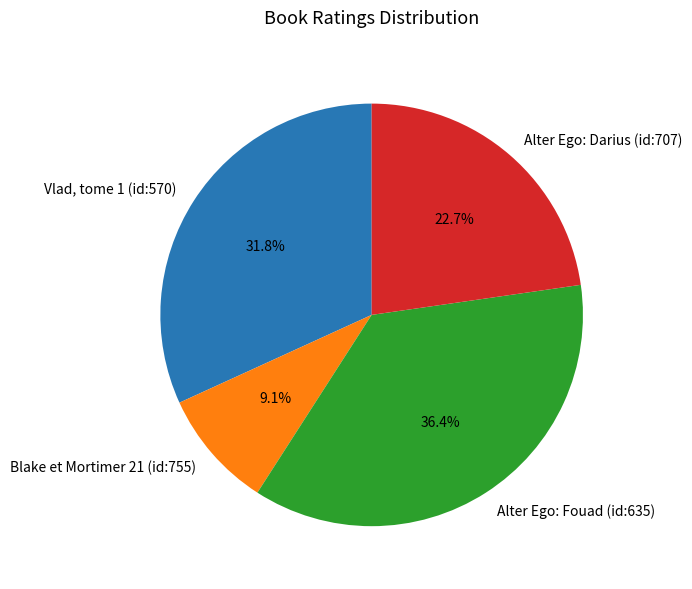

Which slice is the smallest?

Blake et Mortimer 21 (id:755)